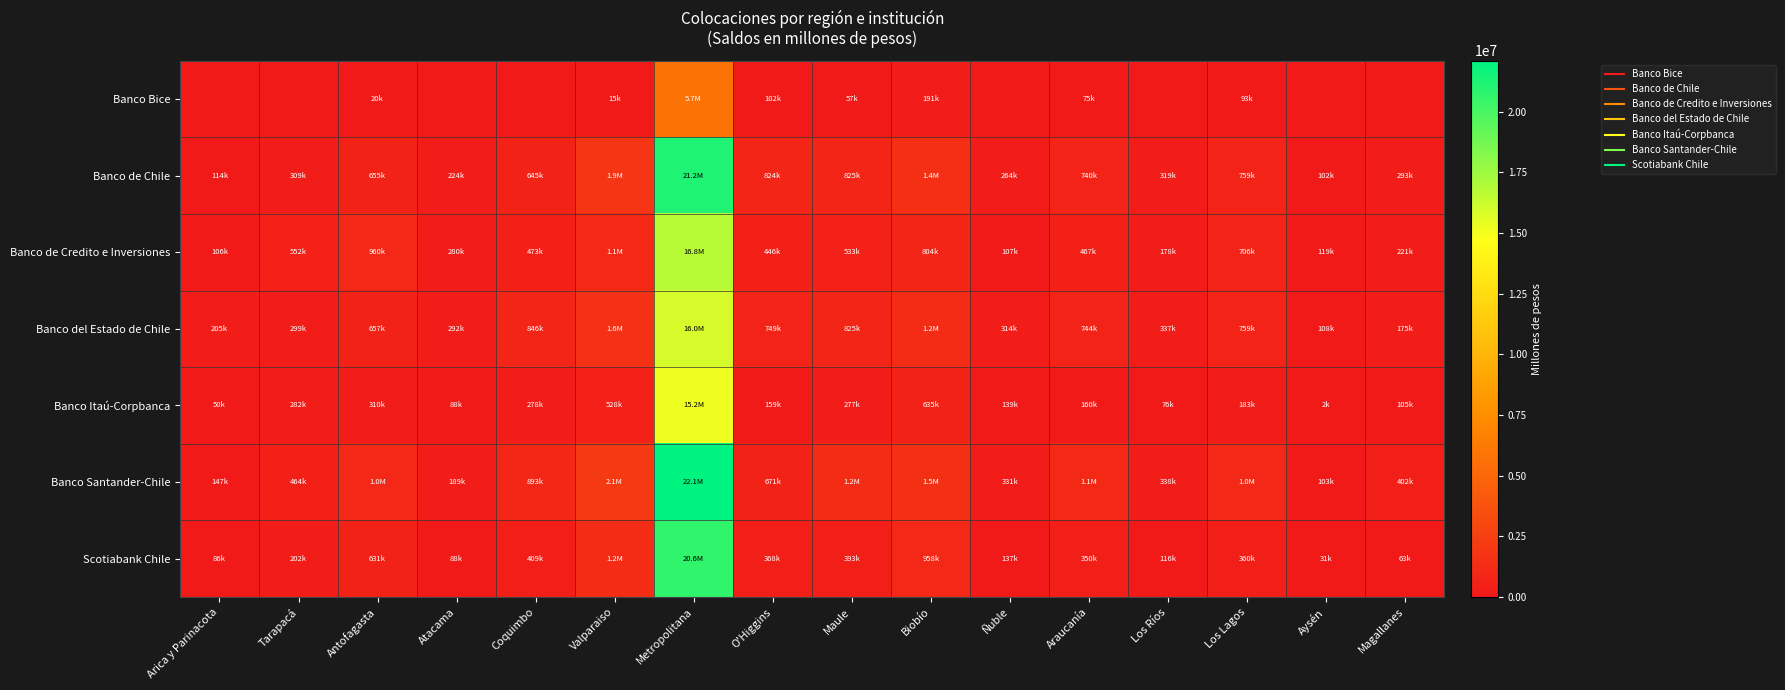

Count the number of data series in this chart.

7